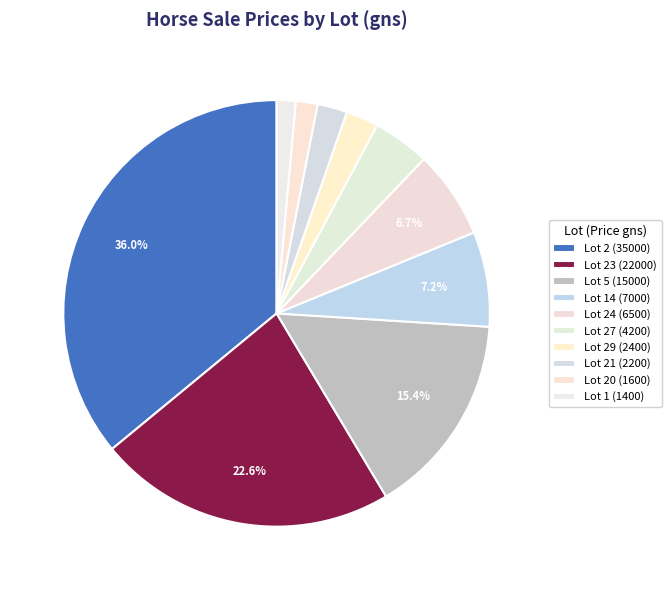

Is it true that Lot 29 (2400) is 12% of the pie?

False